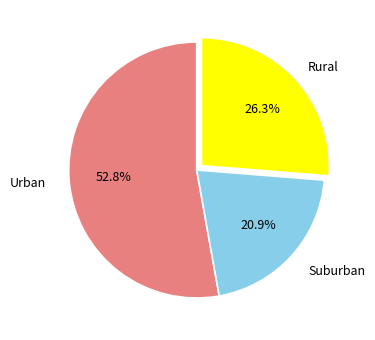

Does any single category account for the majority?

Yes